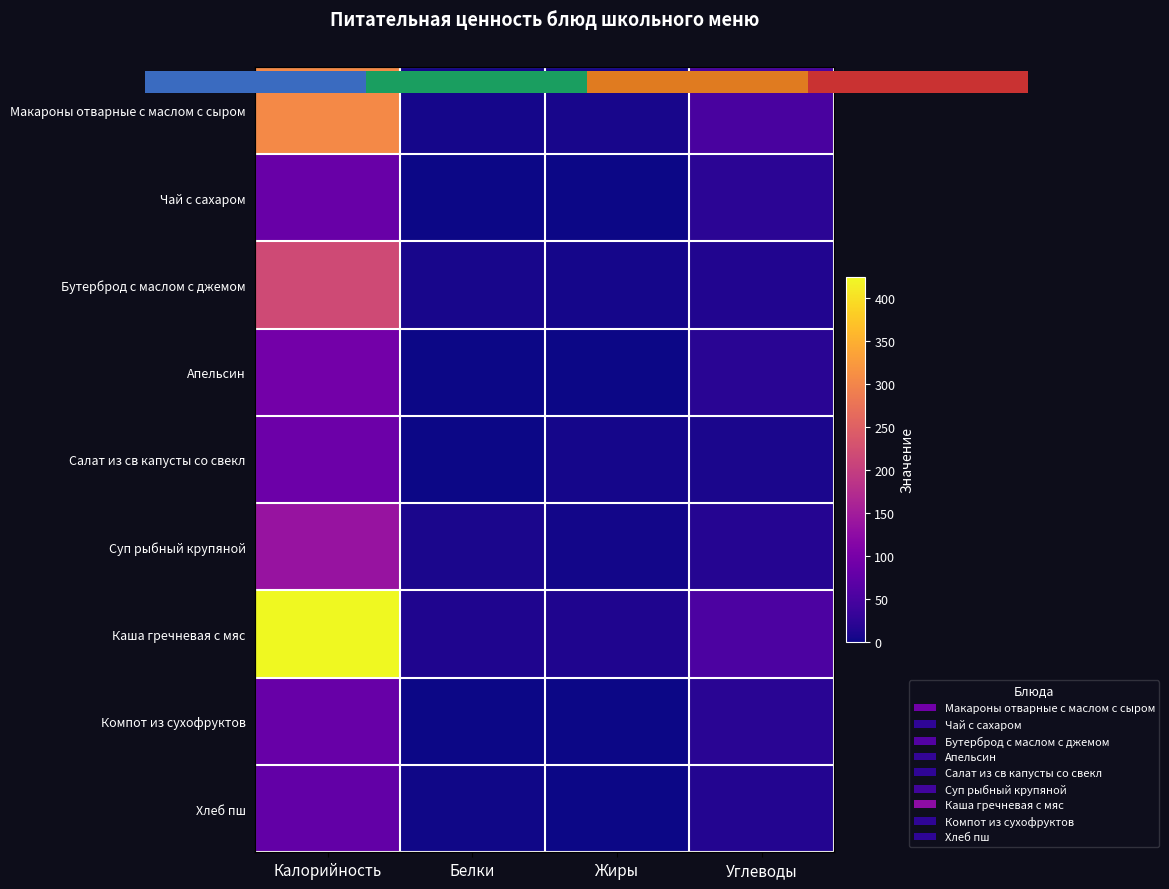

Which series has the largest total across all categories?

Каша гречневая с мяс